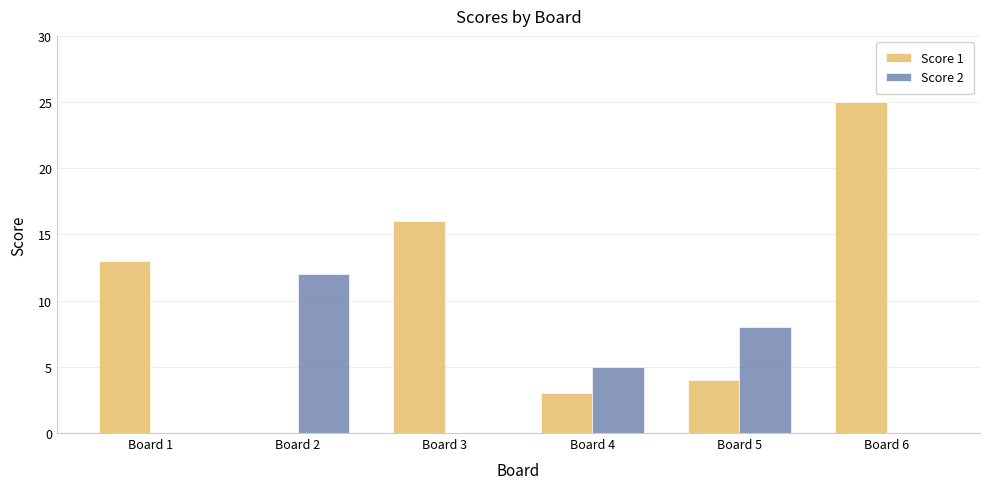

The Score 1 series shows 13 at Board 1. True or false?

True